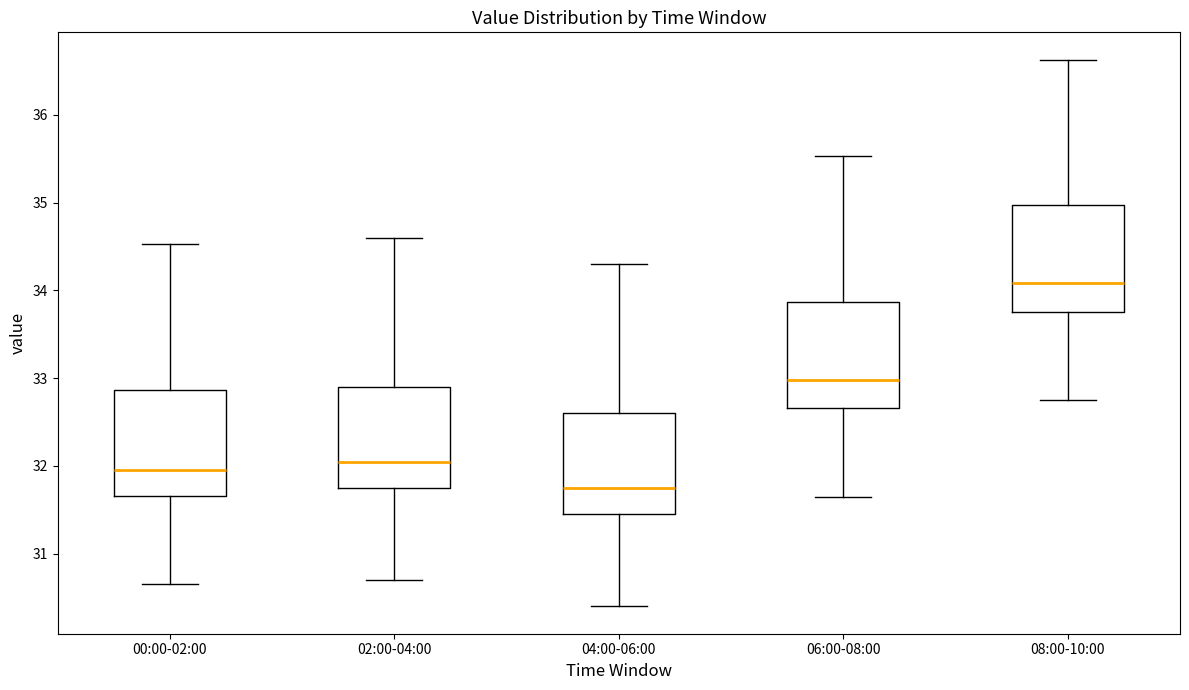

Reading left to right, read every box against the y-axis: the position of its median line, the range the box covers, and the ends of its whiskers. The values are not printed on the chart, so give them approximately, as read against the axis.

00:00-02:00: median 32.0, box 31.7 to 32.9, whiskers 30.7 to 34.5
02:00-04:00: median 32.1, box 31.8 to 32.9, whiskers 30.7 to 34.6
04:00-06:00: median 31.8, box 31.5 to 32.6, whiskers 30.4 to 34.3
06:00-08:00: median 33.0, box 32.7 to 33.9, whiskers 31.7 to 35.5
08:00-10:00: median 34.1, box 33.8 to 35.0, whiskers 32.8 to 36.6